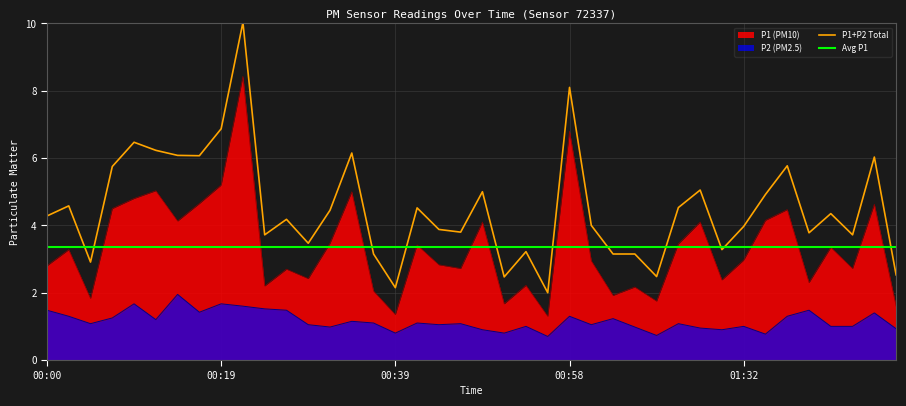

Where is the first local maximum for P2?

00:09